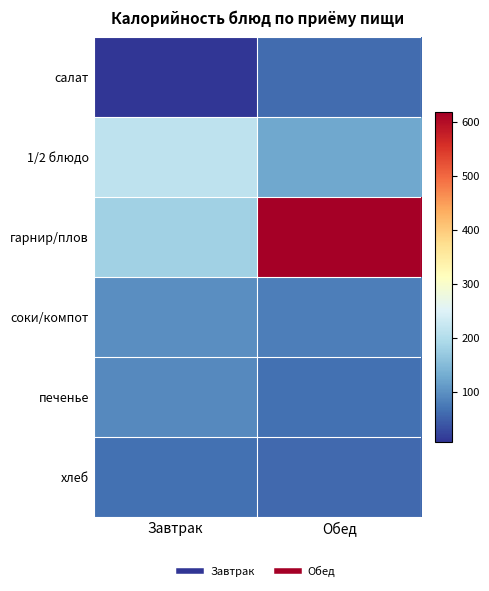

Which label corresponds to the smallest value in the chart?

Завтрак